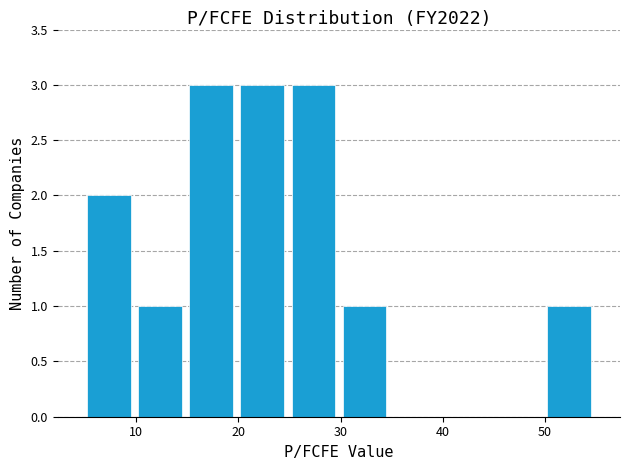

Reading left to right, transcribe this chart: for each bar, give the range it covers on the x-axis and its height. Neither the bar edges nor the heights are printed on the chart, so give them approximately, as read against the axes.

5 to 10: 2
10 to 15: 1
15 to 20: 3
20 to 25: 3
25 to 30: 3
30 to 35: 1
35 to 40: 0
40 to 45: 0
45 to 50: 0
50 to 55: 1